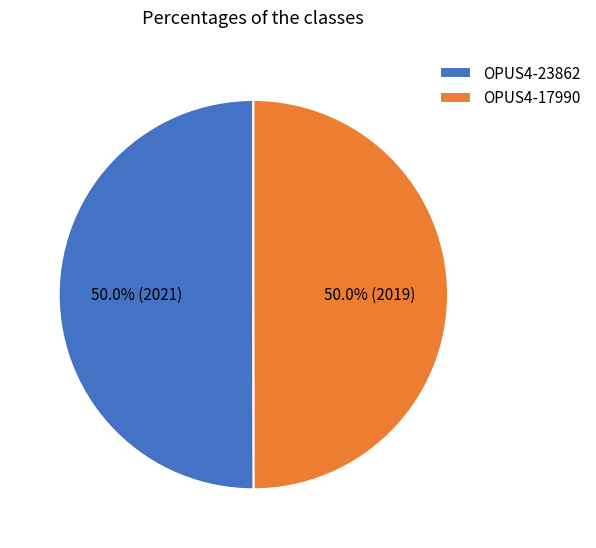

Is the sum of OPUS4-23862 and OPUS4-17990 greater than half?

Yes